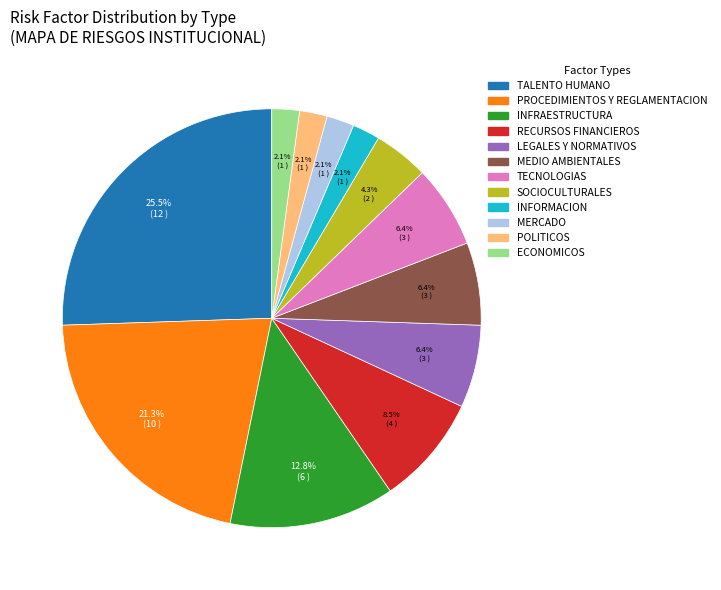

Does any single category account for the majority?

No